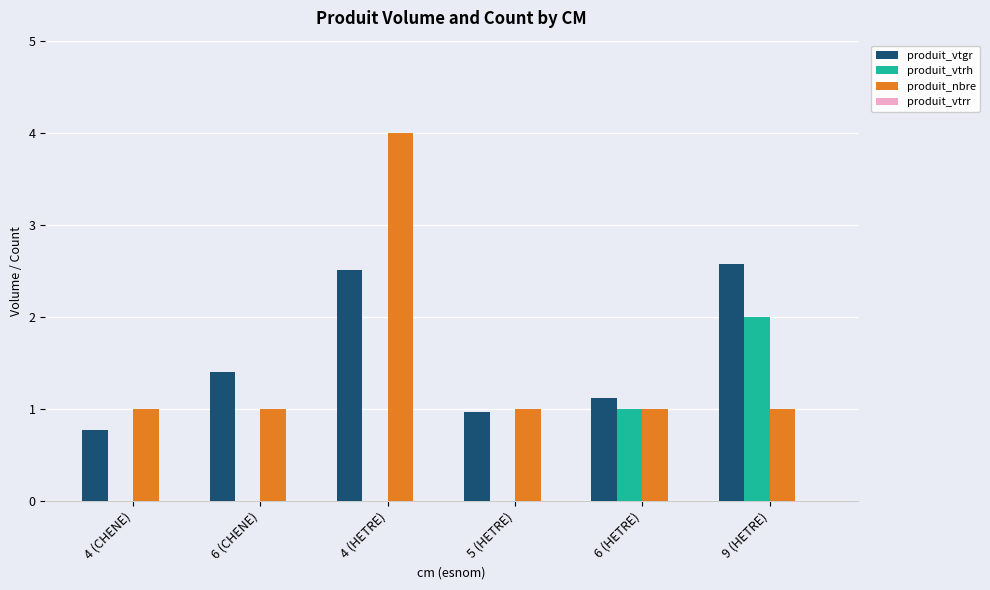

True or false: produit_vtrh has a value of 0.8 at 4 (HETRE).

False